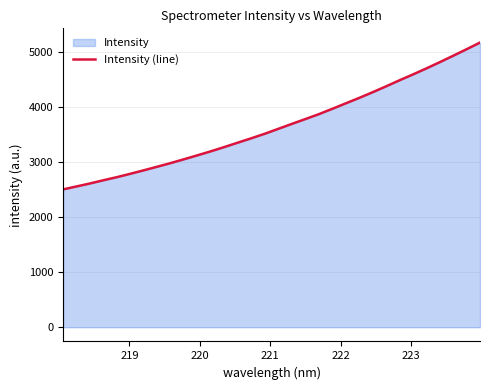

What is the maximum value shown in the chart?

5178.2